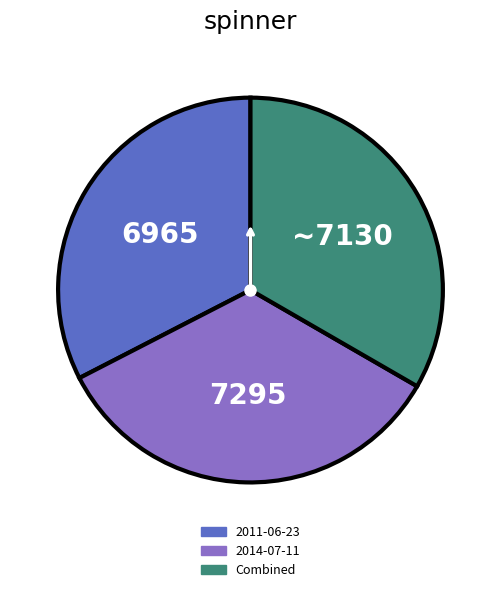

Is there a majority slice in this chart?

No